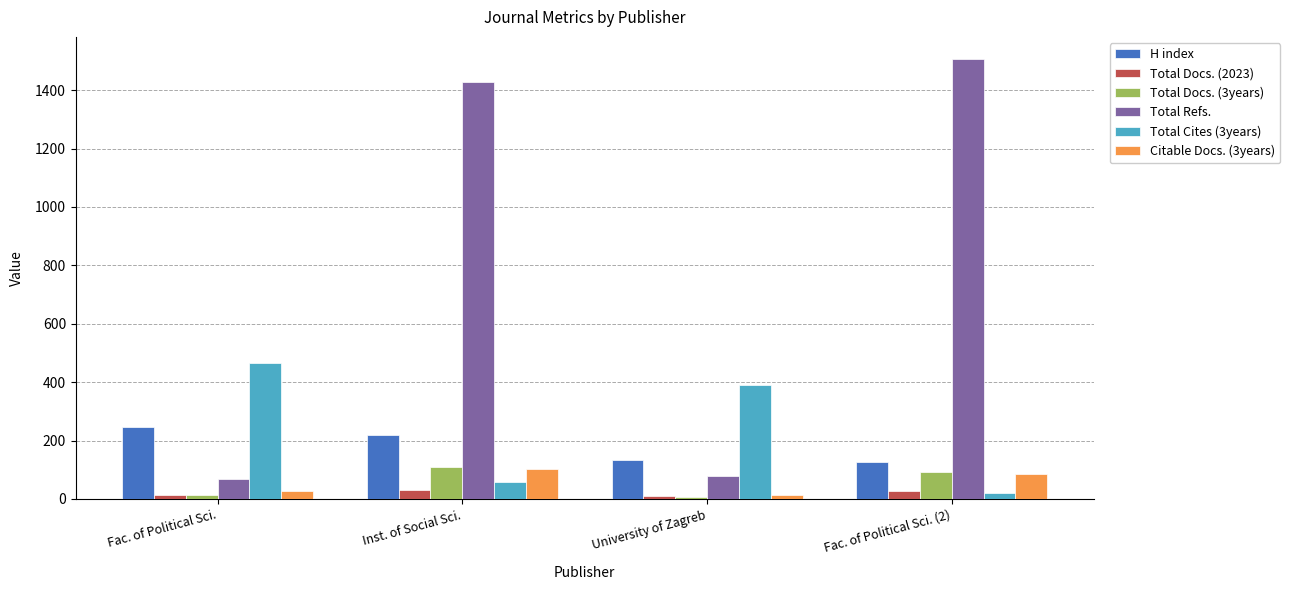

List the labels in order of Total Cites (3years) value, smallest first.

Fac. of Political Sci. (2), Inst. of Social Sci., University of Zagreb, Fac. of Political Sci.